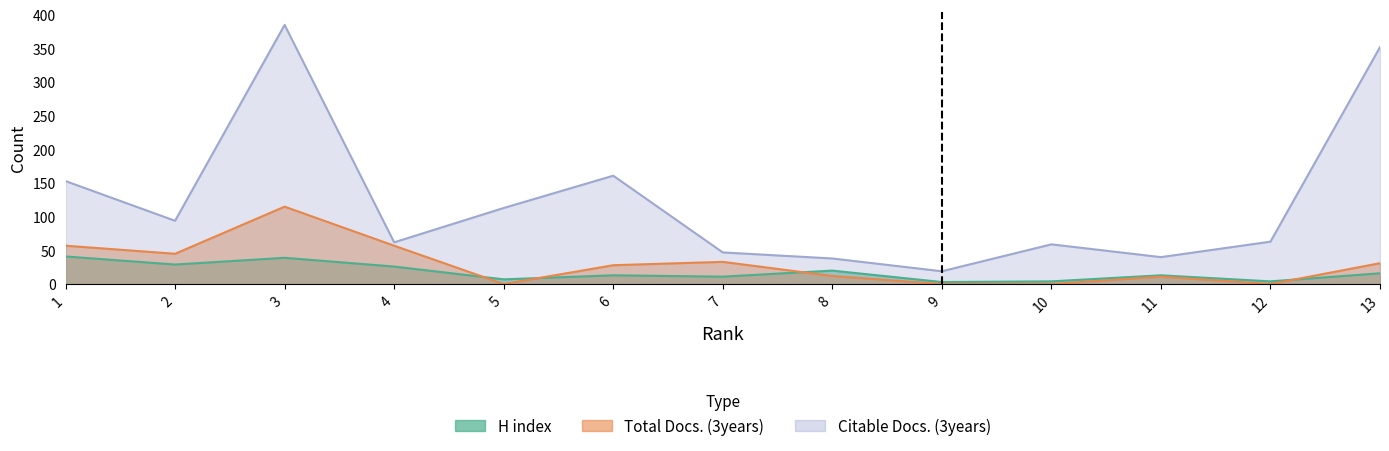

Between 3 and 12, which is larger?

3